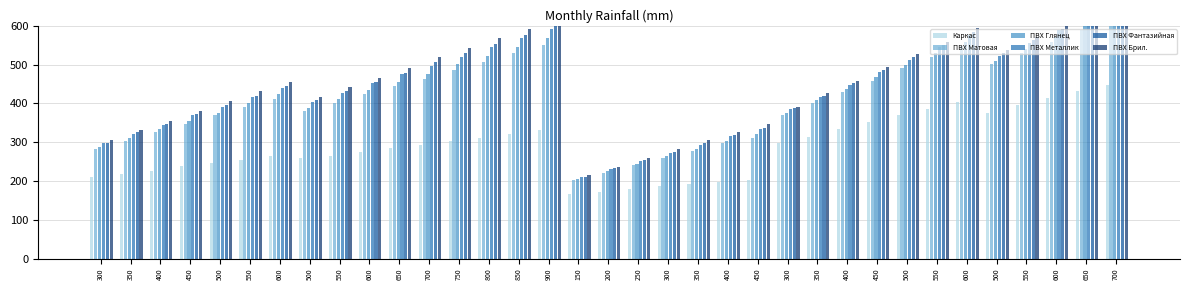

The value of Каркас at 550 is 501.2. True or false?

False